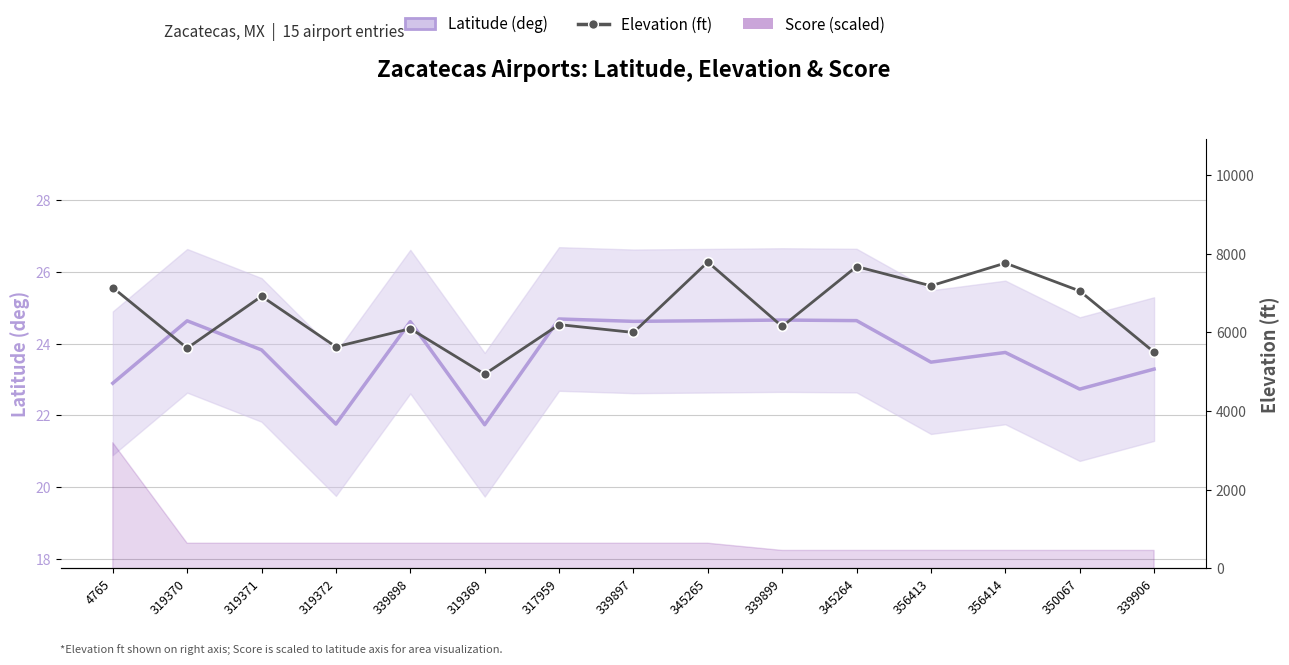

Is it true that Latitude (deg) equals 22.7 at 350067?

True